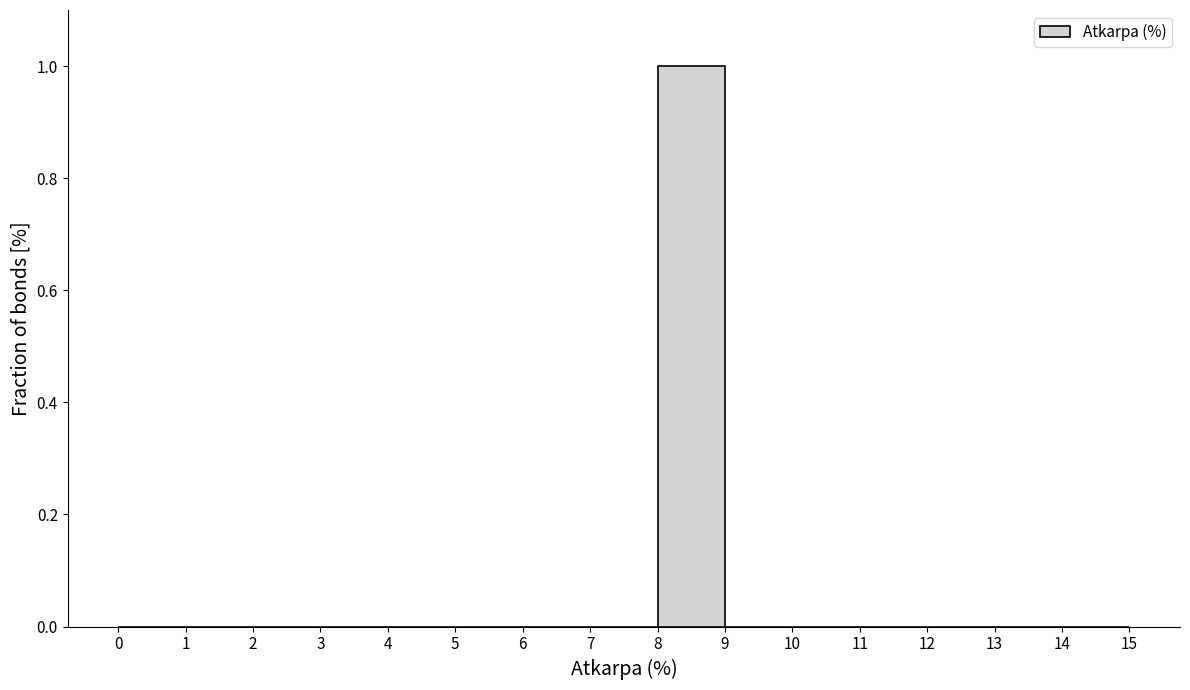

Reading left to right, list every bar in this chart as the range it spans on the x-axis followed by its height. The values are not printed on the chart, so give them approximately, as read against the axis.

0 to 1: 0
1 to 2: 0
2 to 3: 0
3 to 4: 0
4 to 5: 0
5 to 6: 0
6 to 7: 0
7 to 8: 0
8 to 9: 1
9 to 10: 0
10 to 11: 0
11 to 12: 0
12 to 13: 0
13 to 14: 0
14 to 15: 0